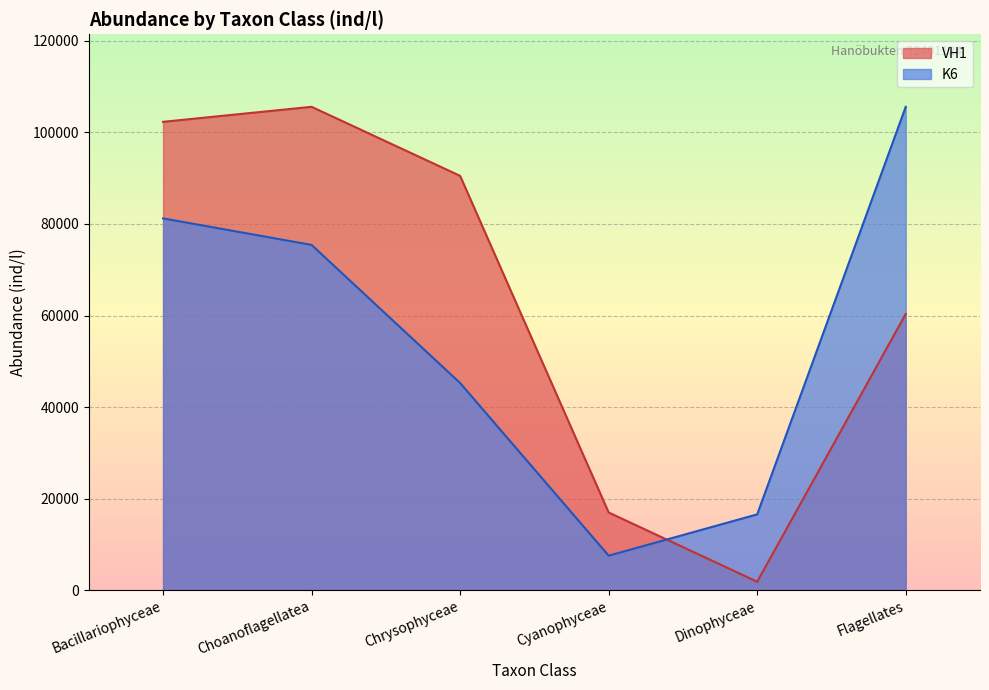

How many lines are shown in the chart?

2